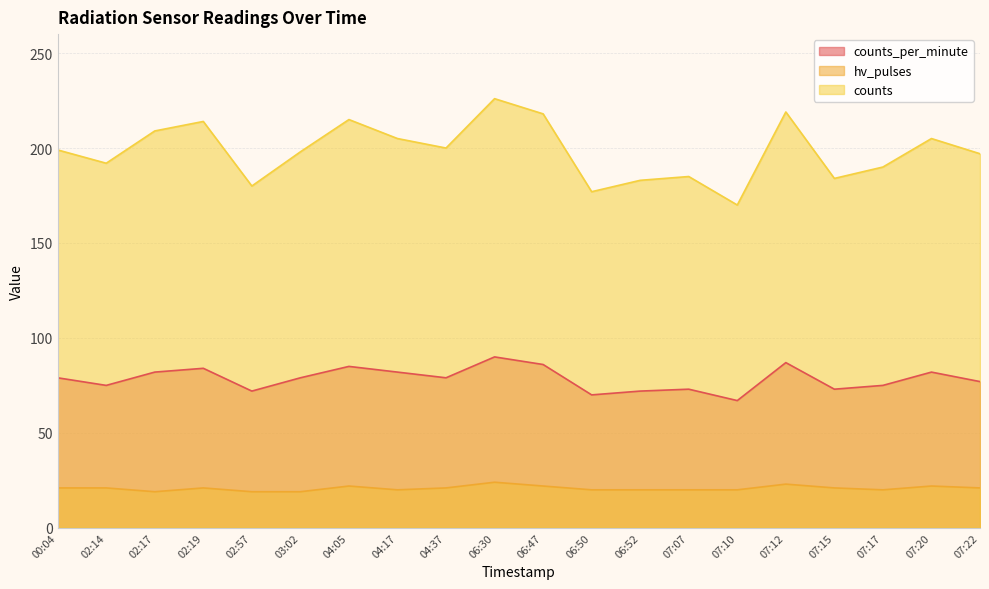

Where is the first local maximum for counts_per_minute?

02:19